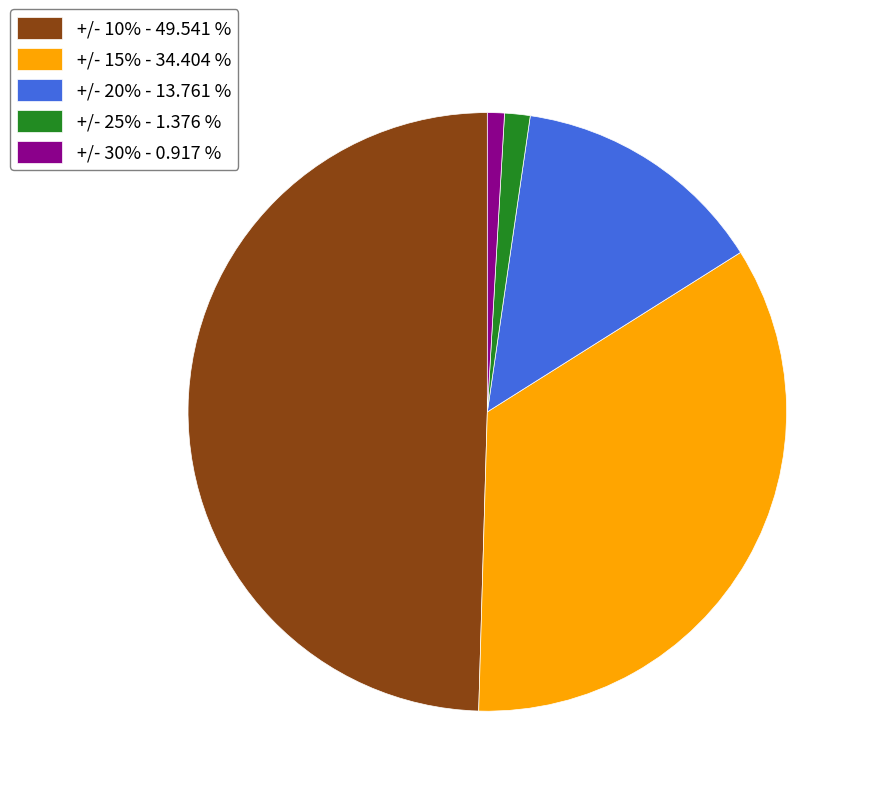

What is the ratio of the value at +/- 20% - 13.761 % to the value at +/- 10% - 49.541 %?

0.3